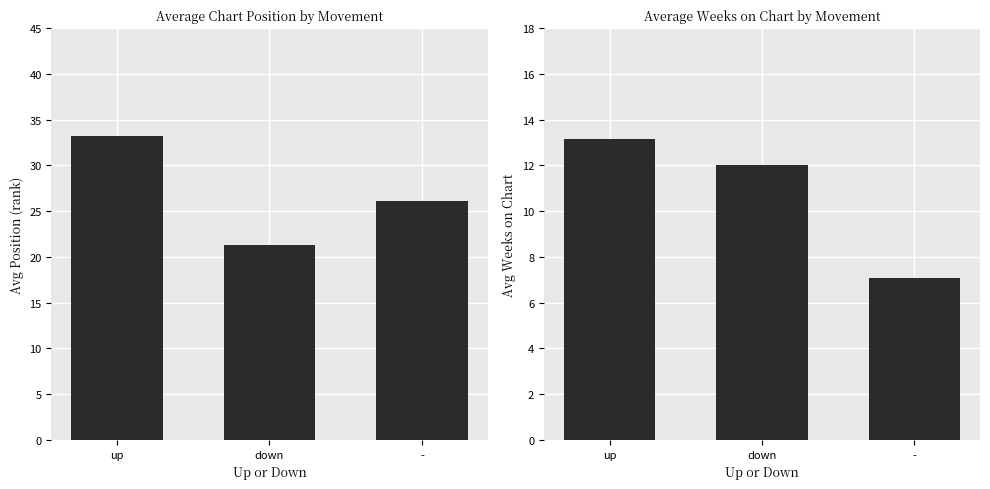

What is the label of the 3rd bar from the right?

up